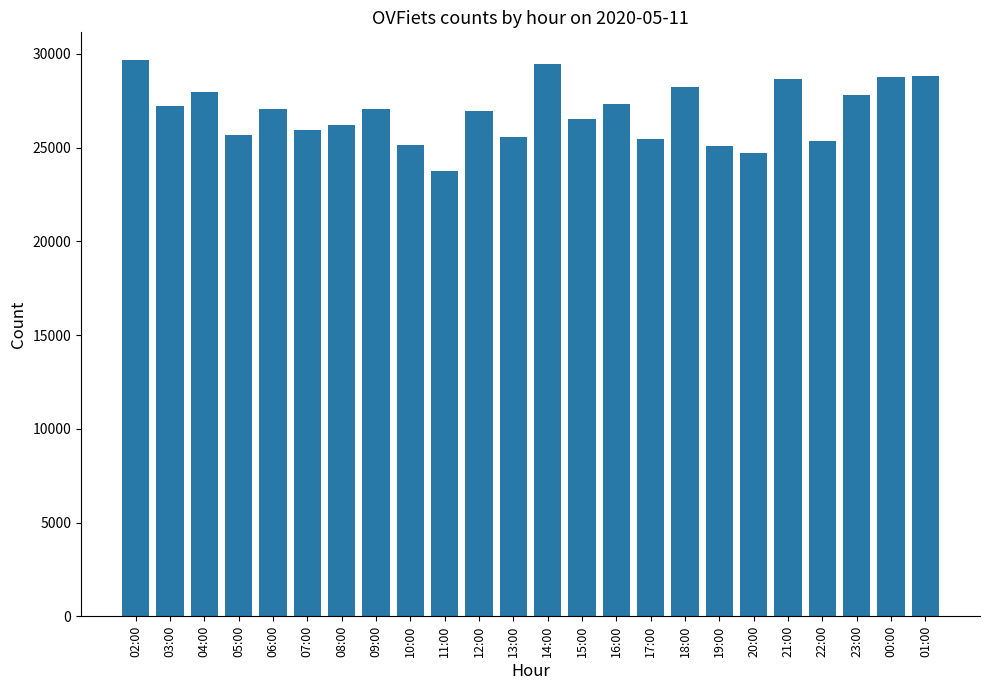

What is the change in value from 23:00 to 00:00?

+946